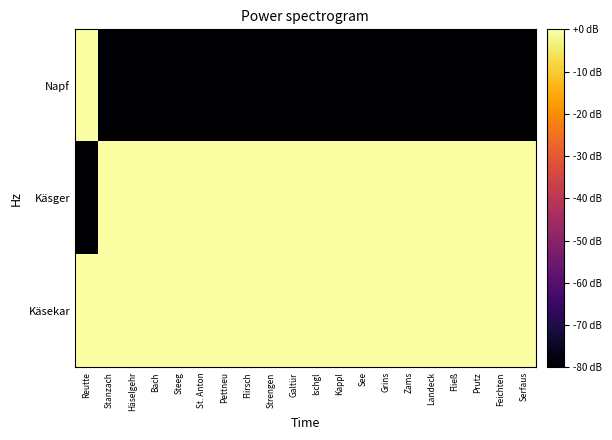

What is the difference between the highest and lowest values at Serfaus?

89.1